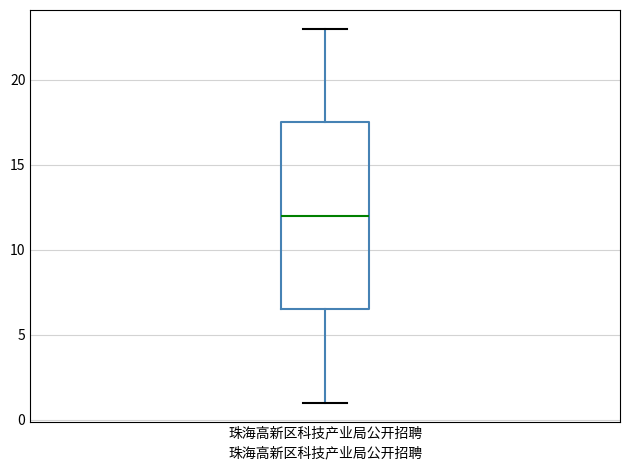

Read this box plot against the y-axis: the position of the median line, the range covered by the box, and the ends of both whiskers. The values are not printed on the chart, so give them approximately, as read against the axis.

median 12.0, box 6.5 to 17.5, whiskers 1.0 to 23.0